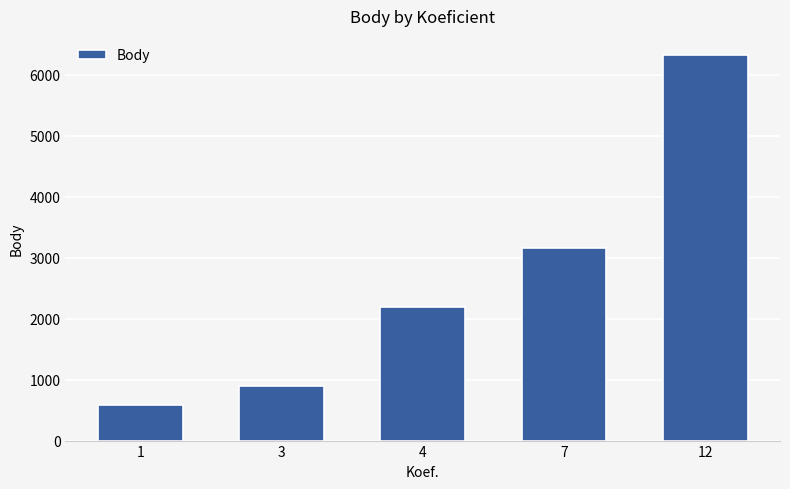

Count the number of data series in this chart.

1